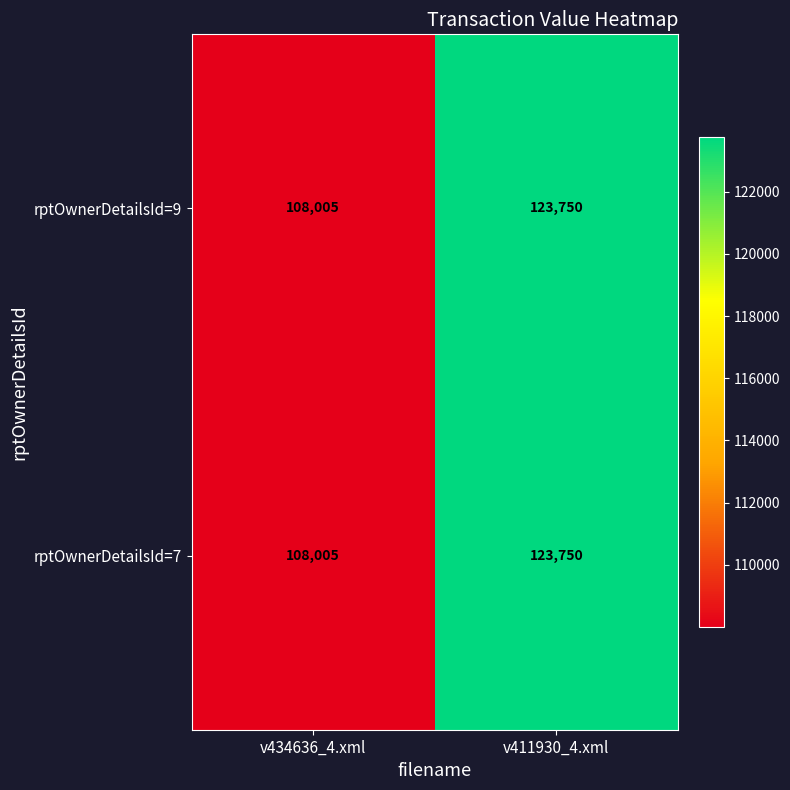

List the labels in order of rptOwnerDetailsId=9 value, smallest first.

v434636_4.xml, v411930_4.xml